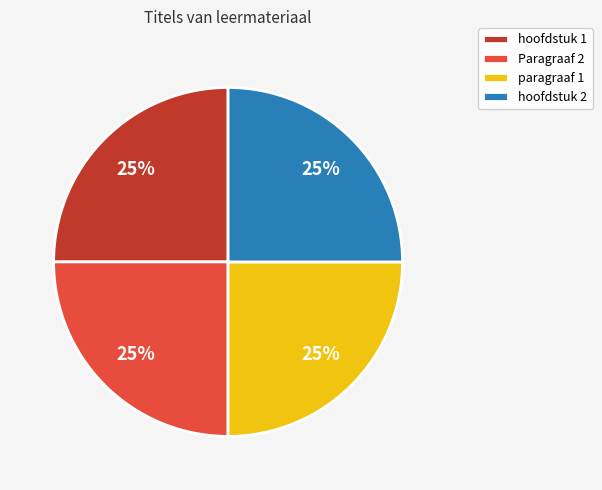

Is there a majority slice in this chart?

No